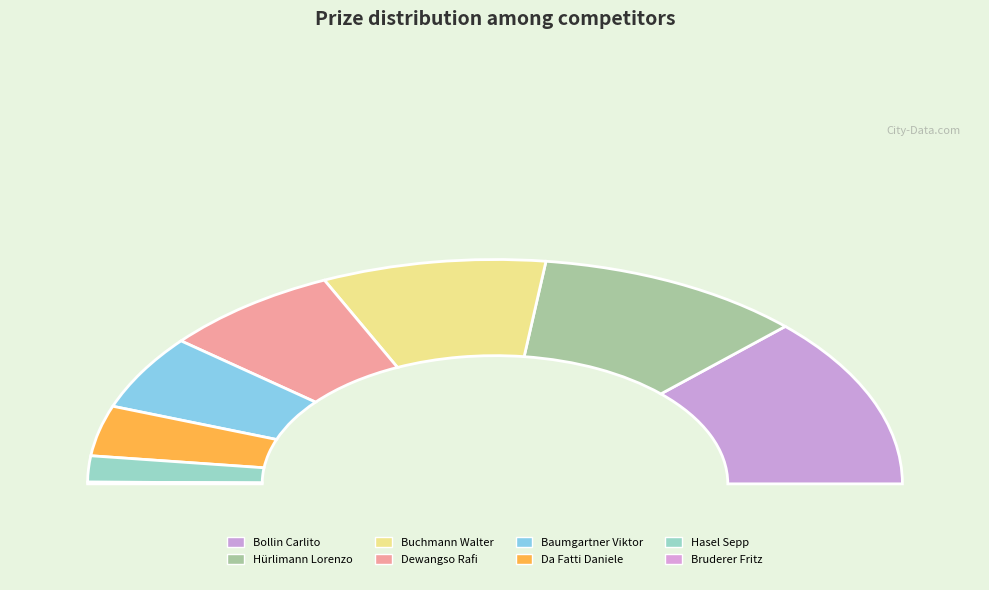

Does Hasel Sepp account for over 50% of the chart?

No